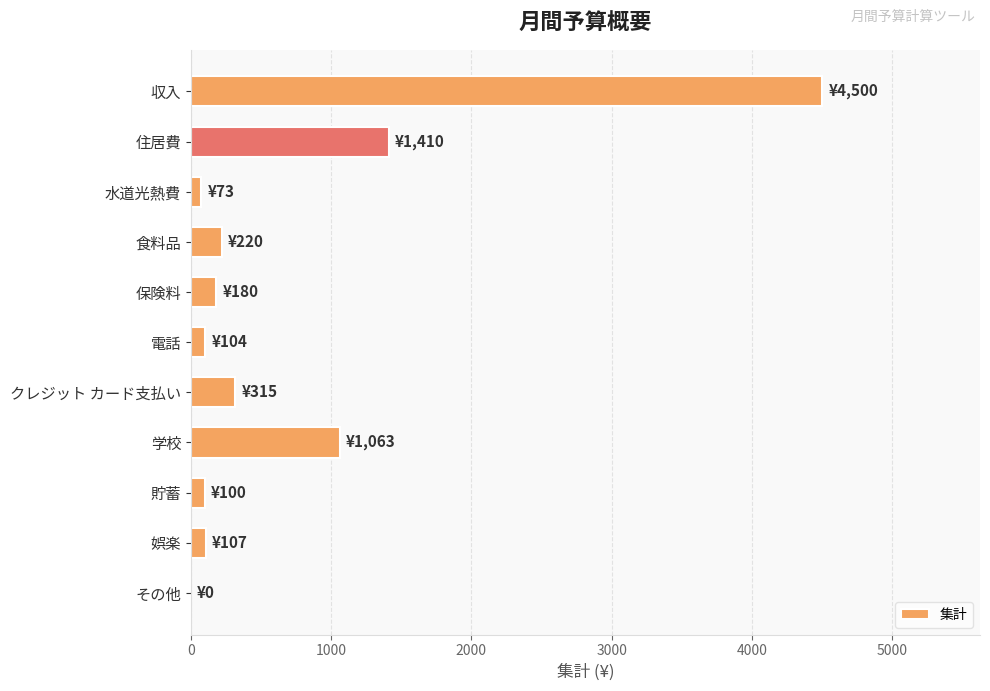

What is the maximum value shown in the chart?

4500